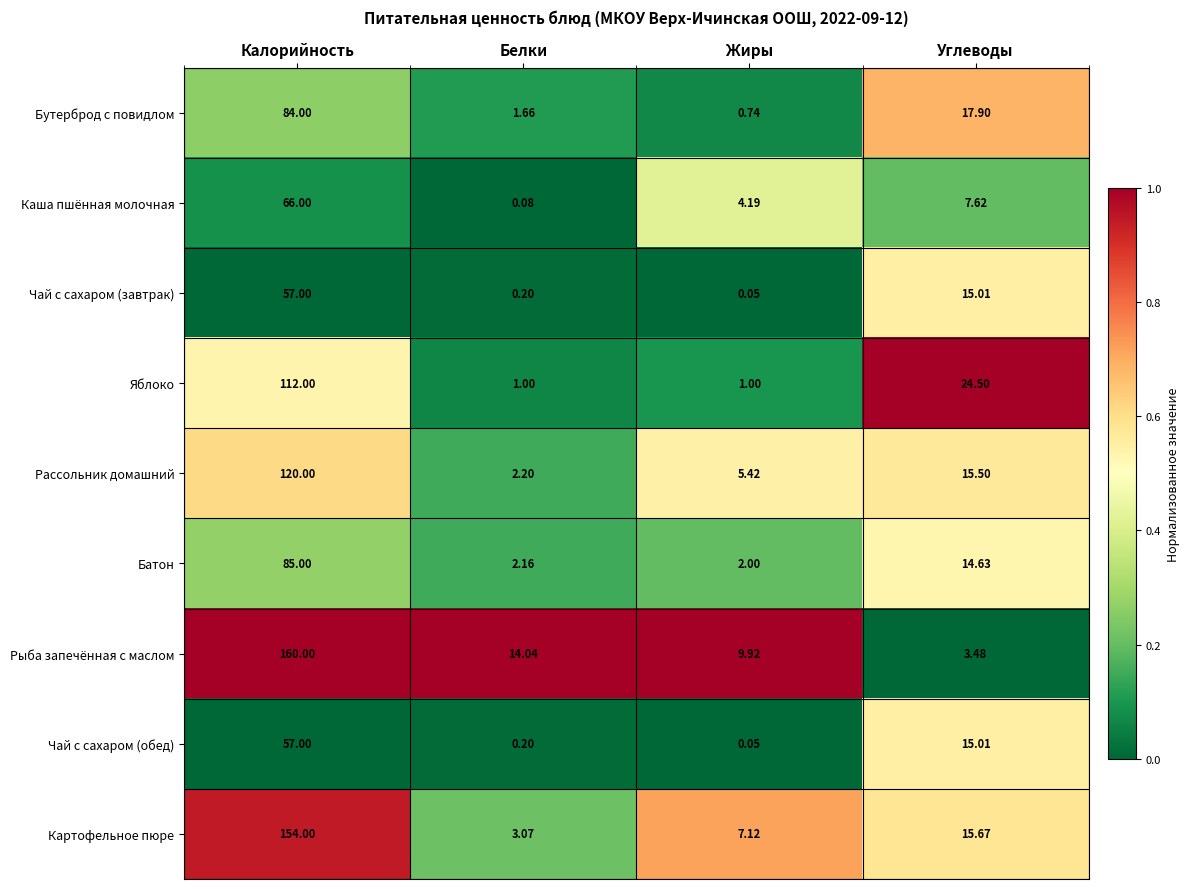

Which category has the highest value in the Рыба запечённая с маслом series?

Калорийность